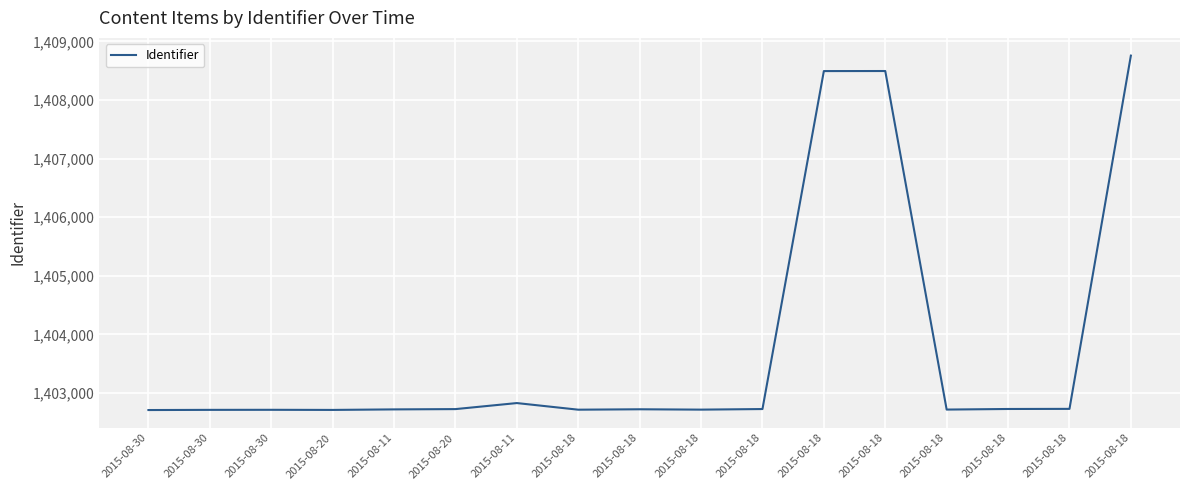

What is the change in value from 2015-08-20 to 2015-08-18?

+16